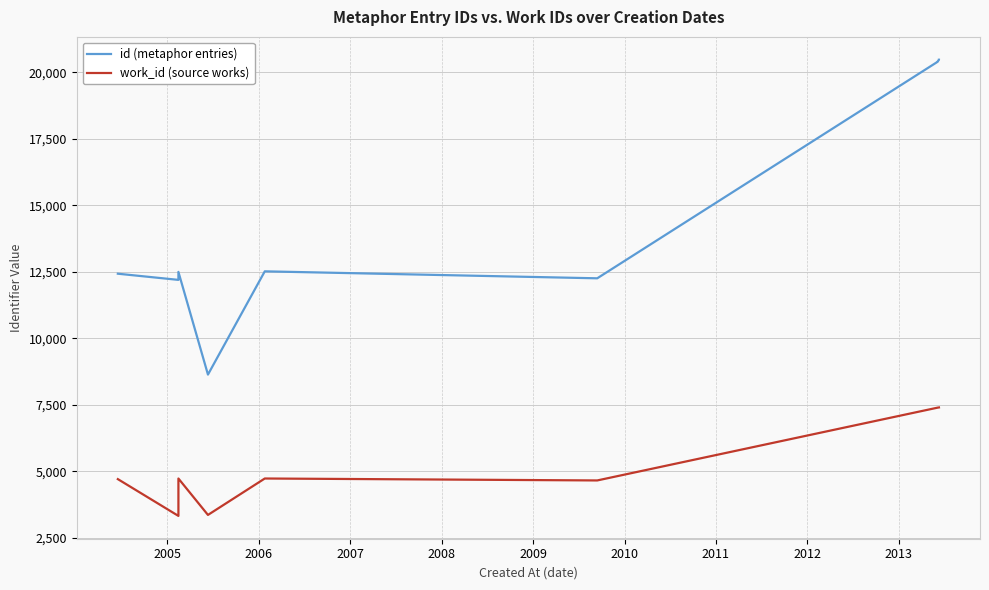

Does the chart display data point markers on the line(s)?

No